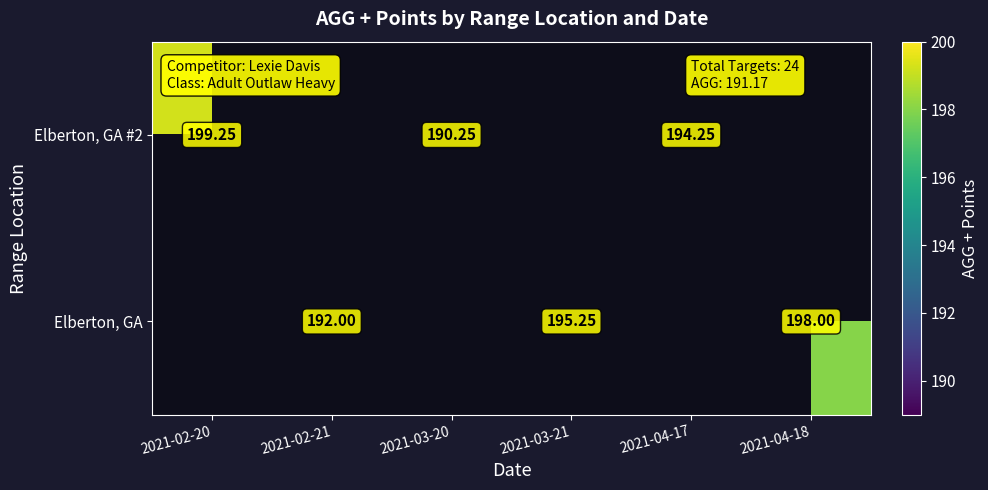

What is the minimum value shown in the chart?

190.2